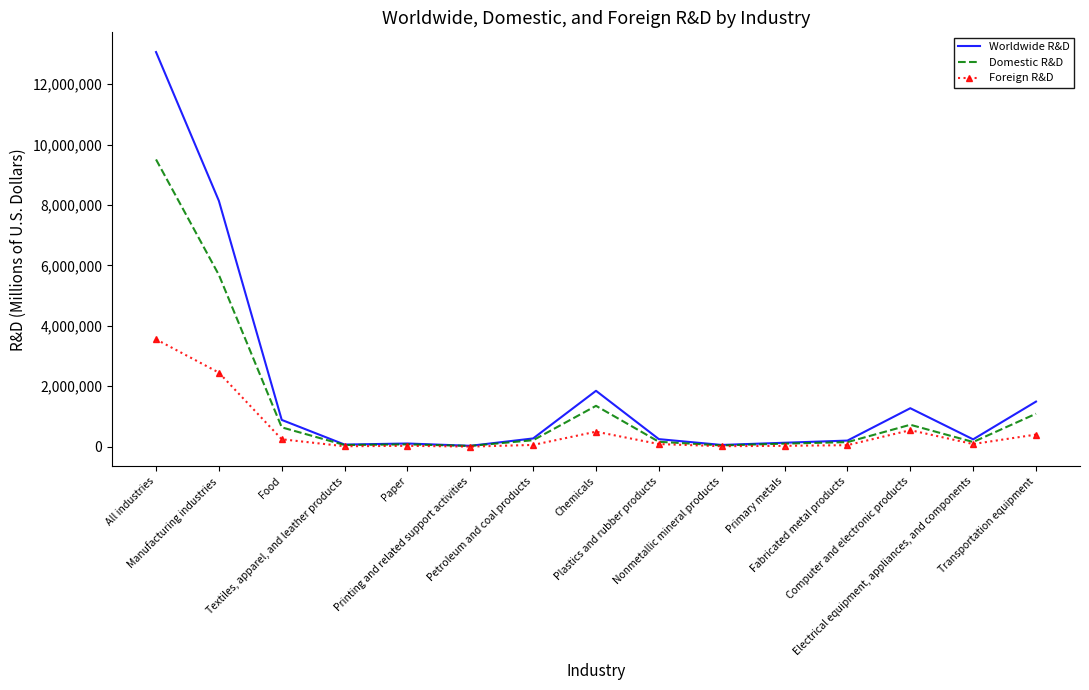

What is the maximum value shown in the chart?

13062476